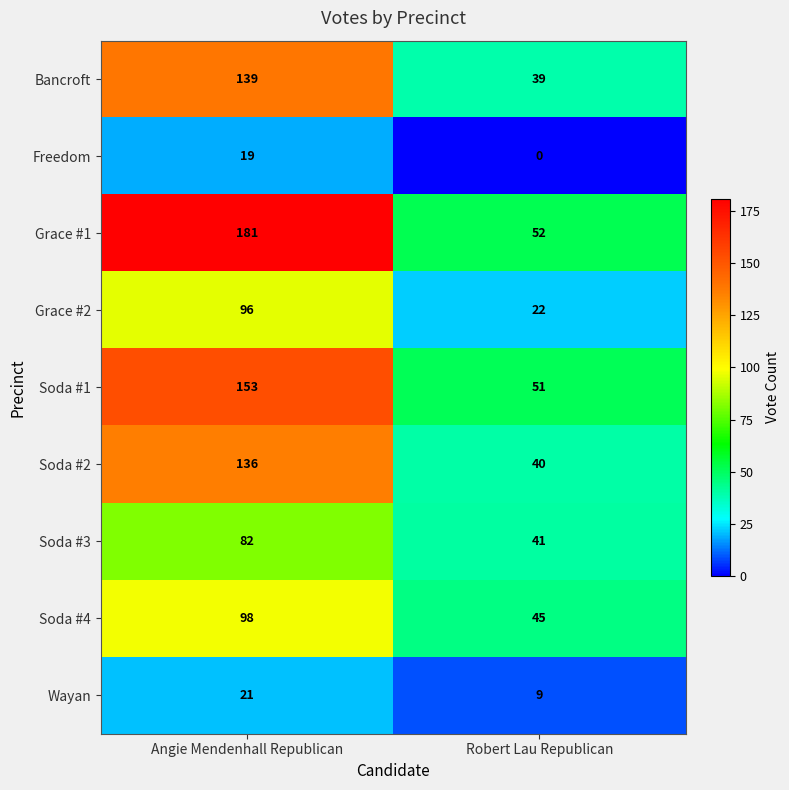

At Angie Mendenhall Republican, list the series in order from largest to smallest.

Grace #1, Soda #1, Bancroft, Soda #2, Soda #4, Grace #2, Soda #3, Wayan, Freedom